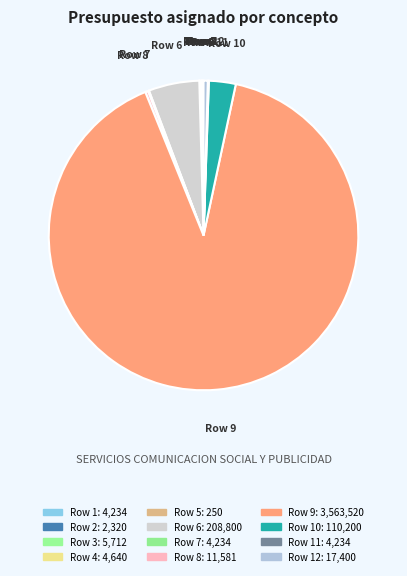

True or false: Row 9 accounts for 91% of the total.

True